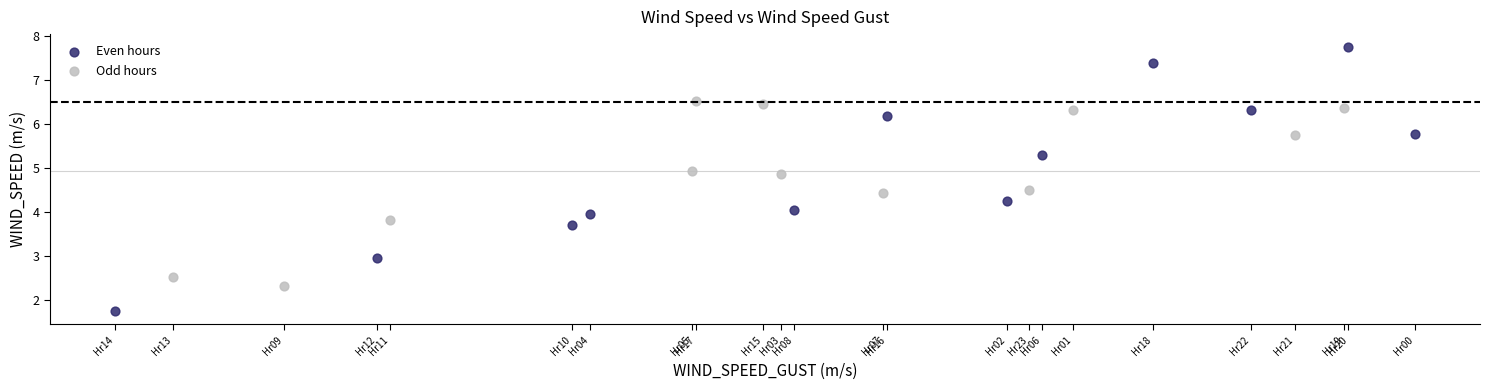

What are all the series names shown in the legend?

Even hours, Odd hours